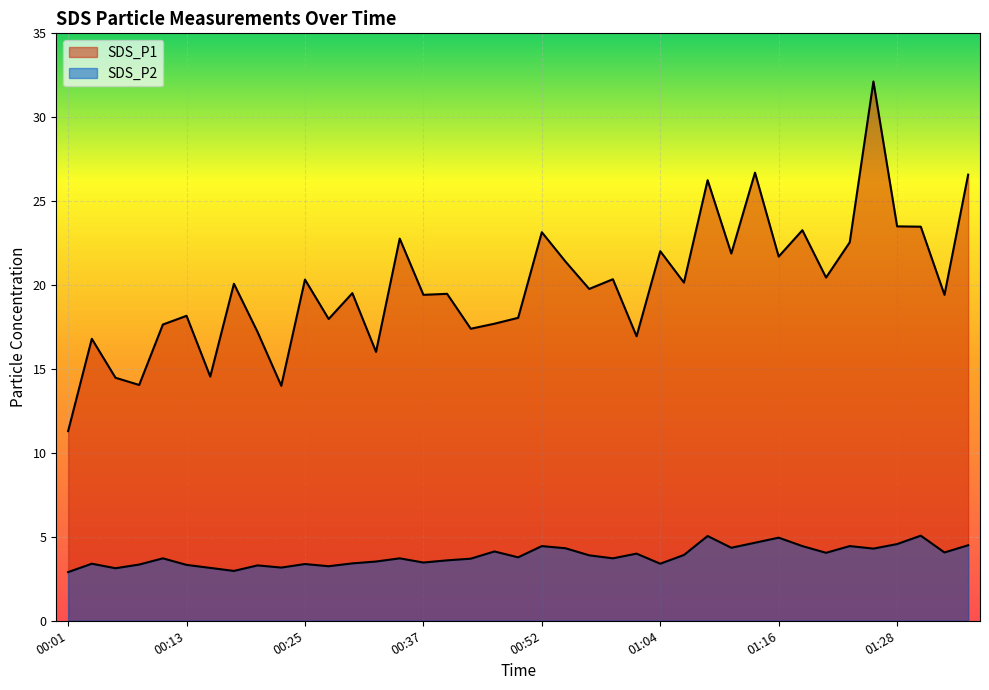

Where is SDS_P1 nearest to the value 21?

00:54